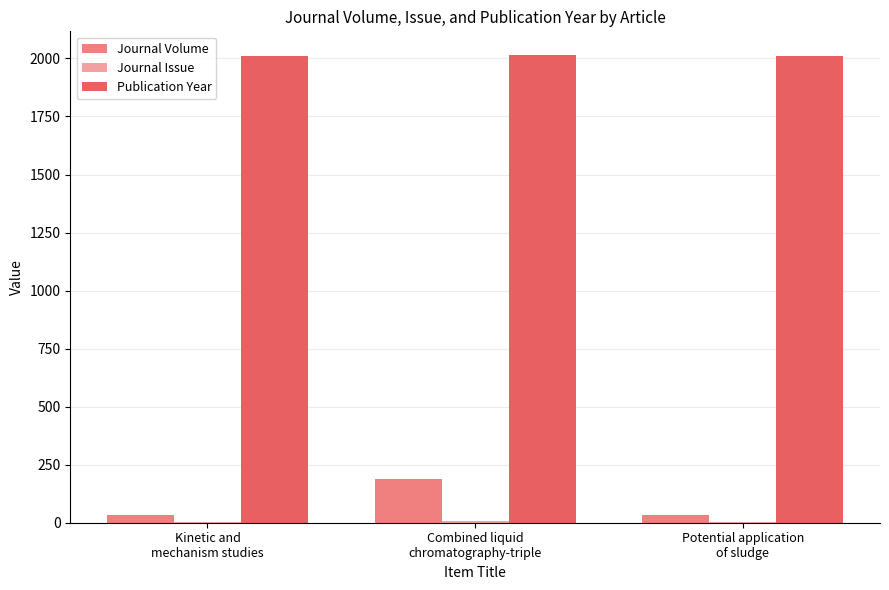

Which series has the largest range (max minus min)?

Journal Volume